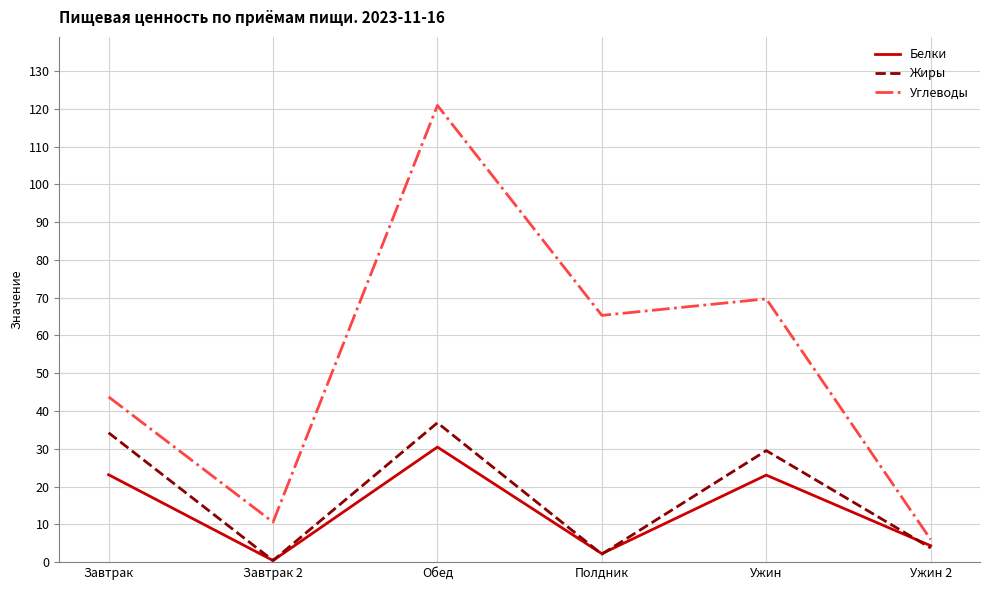

True or false: Белки has more than 0 points higher than both neighbors.

True